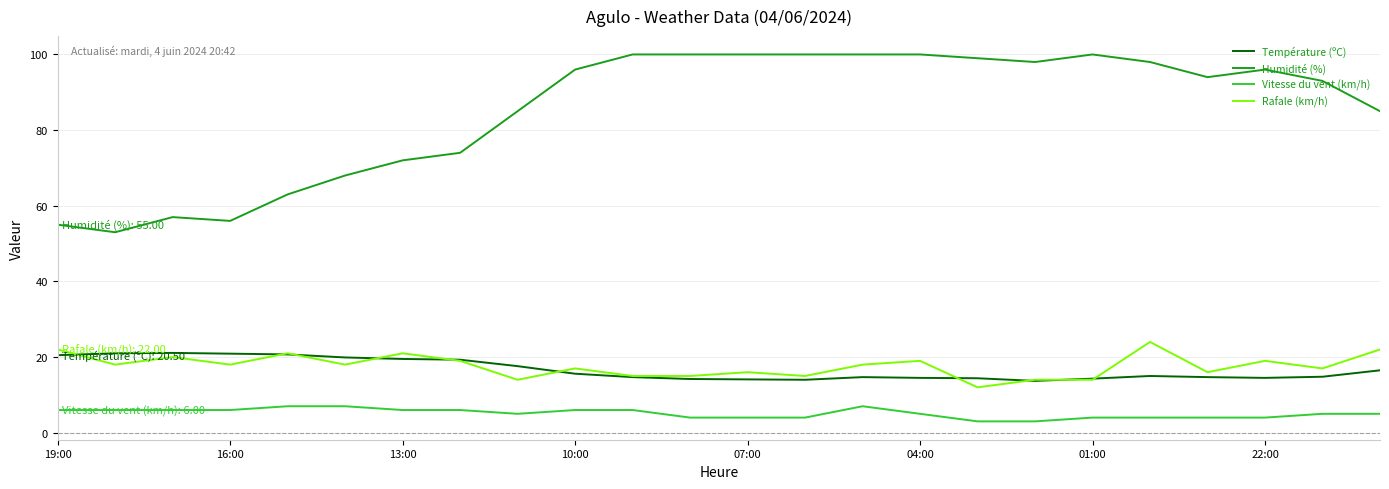

What is the greatest value displayed?

100.0